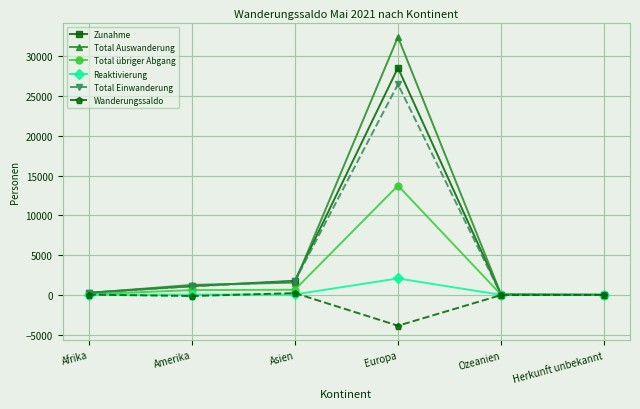

Does the chart have visible grid lines?

Yes